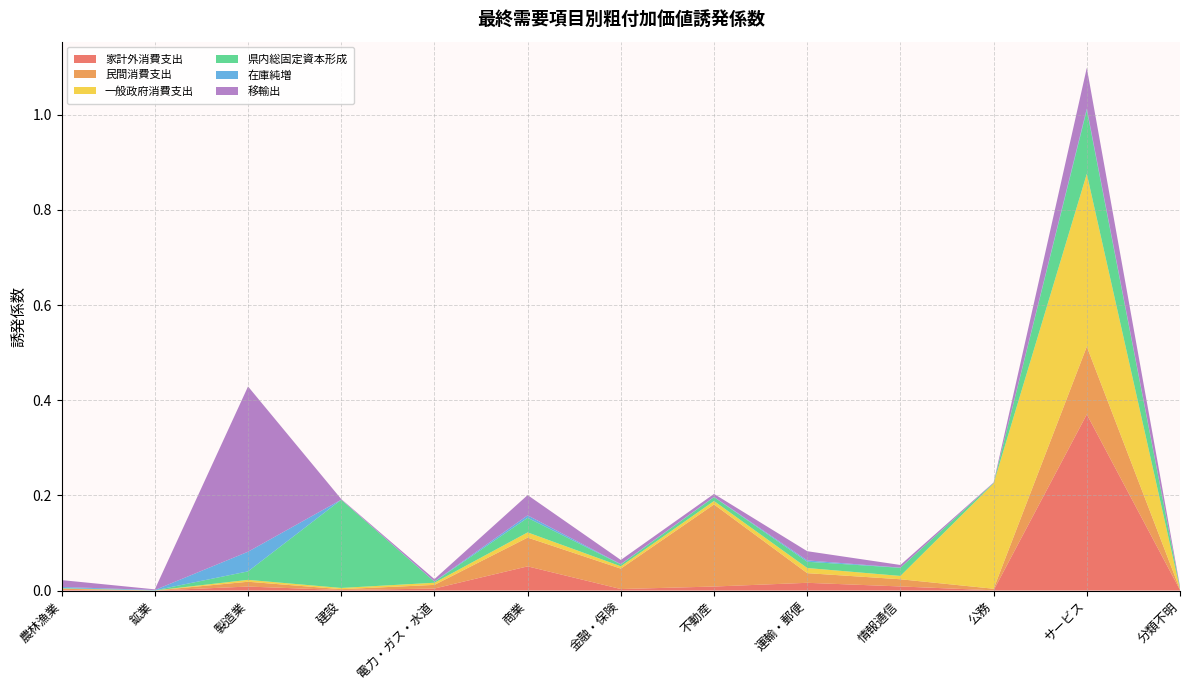

Reading left to right, what are all the values shown in this chart?

家計外消費支出: 0.0	0.0	0.0	0.0	0.0	0.1	0.0	0.0	0.0	0.0	0.0	0.4	0.0
民間消費支出: 0.0	0.0	0.0	0.0	0.0	0.1	0.0	0.2	0.0	0.0	0.0	0.1	0.0
一般政府消費支出: 0.0	0.0	0.0	0.0	0.0	0.0	0.0	0.0	0.0	0.0	0.2	0.4	0.0
県内総固定資本形成: 0.0	0.0	0.0	0.2	0.0	0.0	0.0	0.0	0.0	0.0	0.0	0.1	0.0
在庫純増: 0.0	0.0	0.0	0.0	0.0	0.0	0.0	0.0	0.0	0.0	0.0	0.0	0.0
移輸出: 0.0	0.0	0.3	0.0	0.0	0.0	0.0	0.0	0.0	0.0	0.0	0.1	0.0